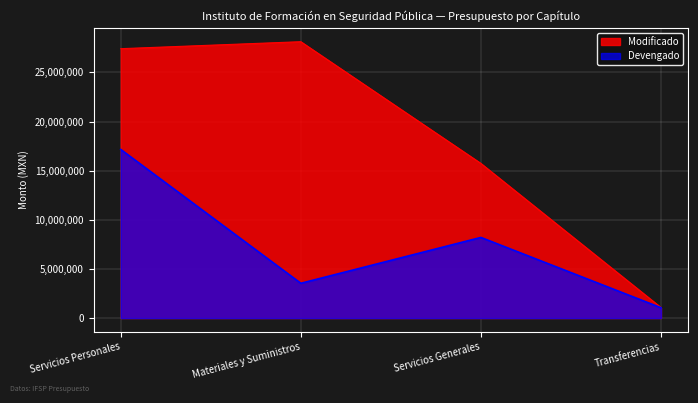

Between Servicios Generales and Servicios Personales, which is larger?

Servicios Personales